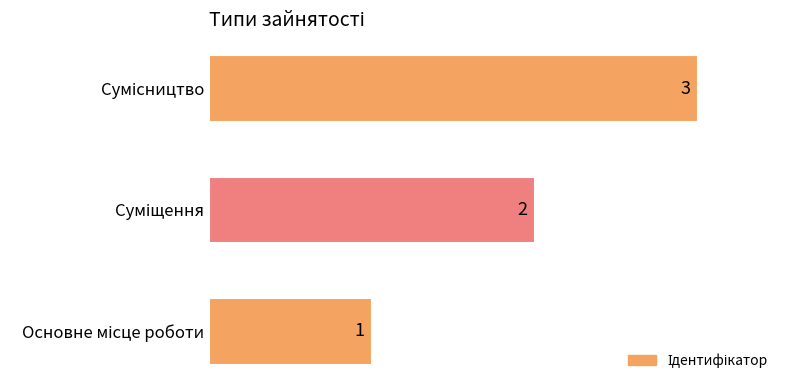

What is the sum of all values?

6